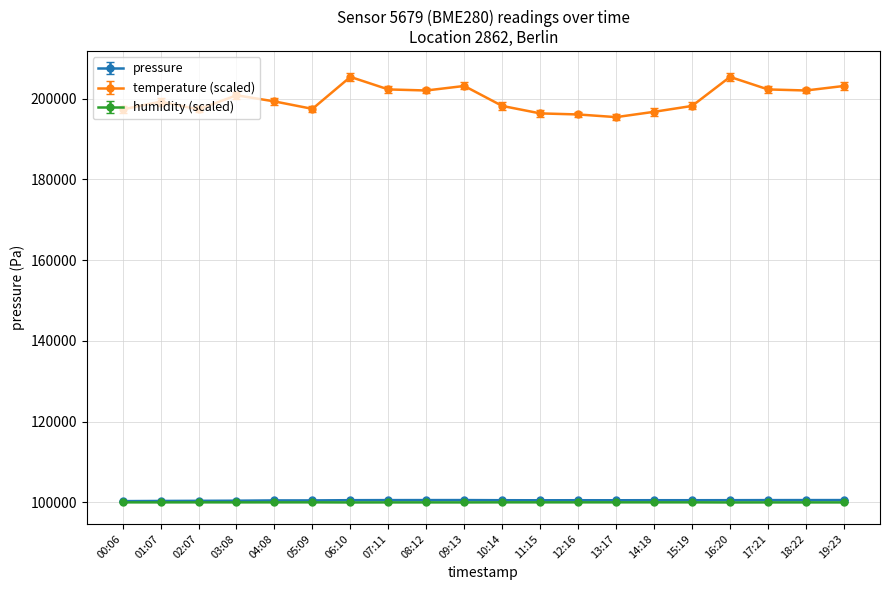

True or false: pressure has more than 2 interior local peaks.

True